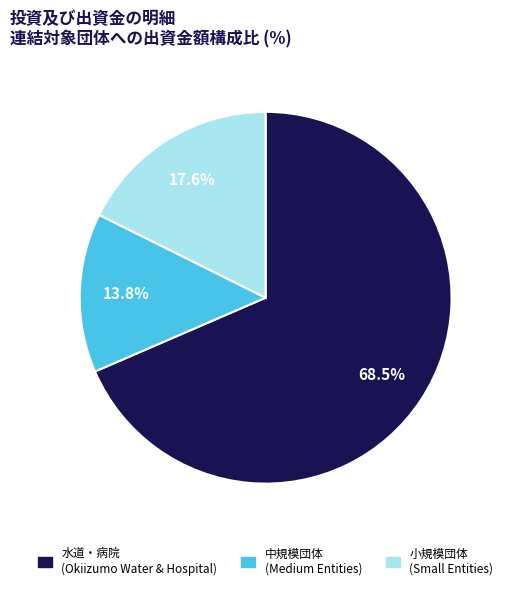

Is there any slice that represents more than half of the pie?

Yes